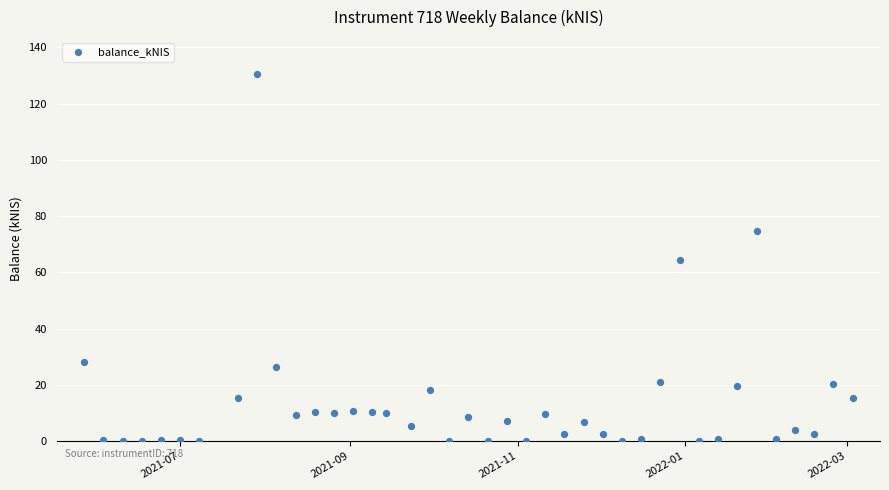

What is the range of Y values (max minus min)?

130.6